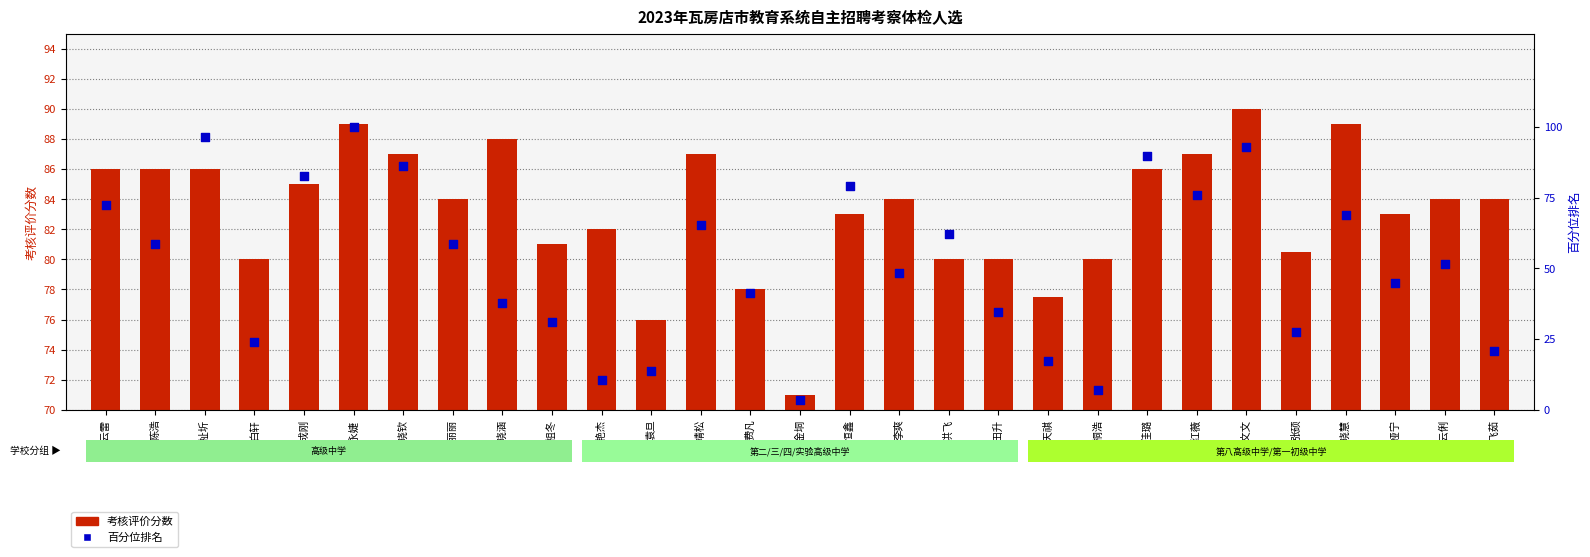

What is the total value across all series at 白轩?

104.1